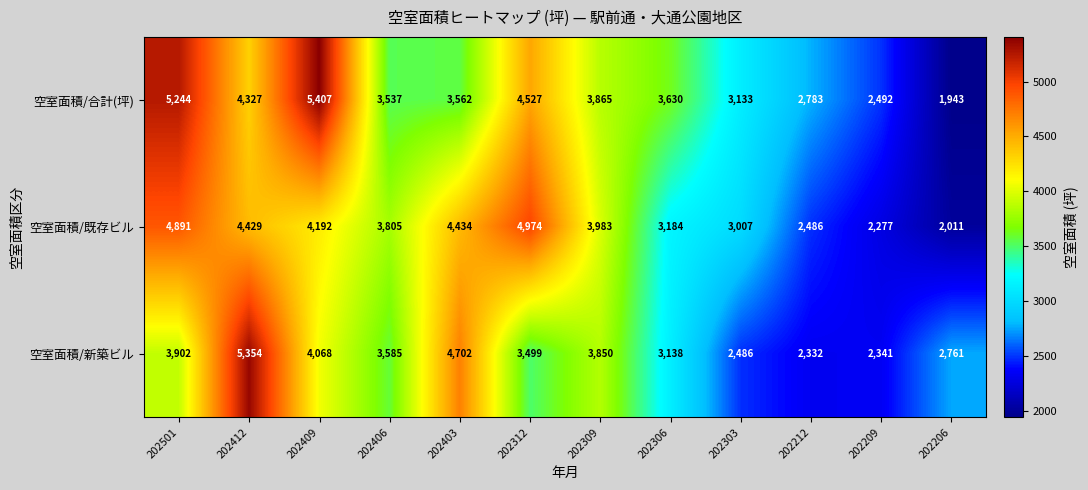

What is the maximum value shown in the chart?

5407